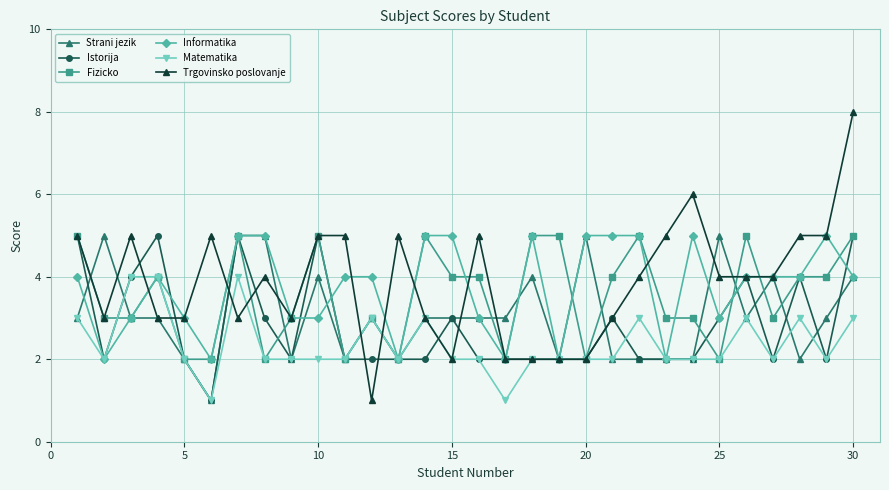

What is the maximum value shown in the chart?

8